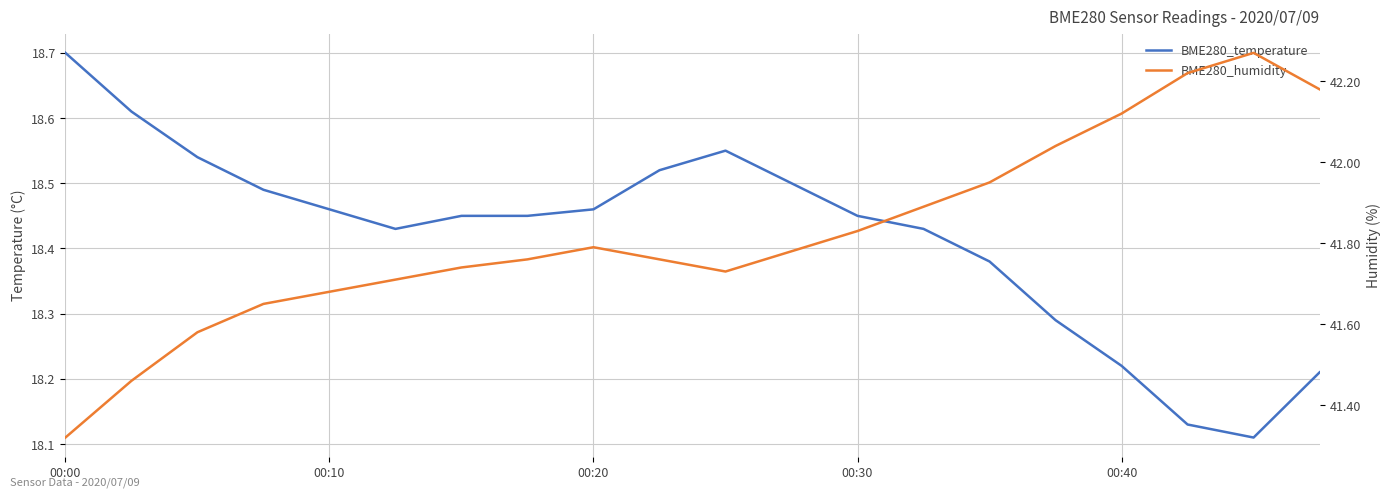

Reading left to right, list all the values displayed in this chart.

BME280_temperature: 18.7	18.6	18.5	18.5	18.5	18.4	18.4	18.4	18.5	18.5	18.6	18.5	18.4	18.4	18.4	18.3	18.2	18.1	18.1	18.2
BME280_humidity: 41.3	41.5	41.6	41.6	41.7	41.7	41.7	41.8	41.8	41.8	41.7	41.8	41.8	41.9	42.0	42.0	42.1	42.2	42.3	42.2